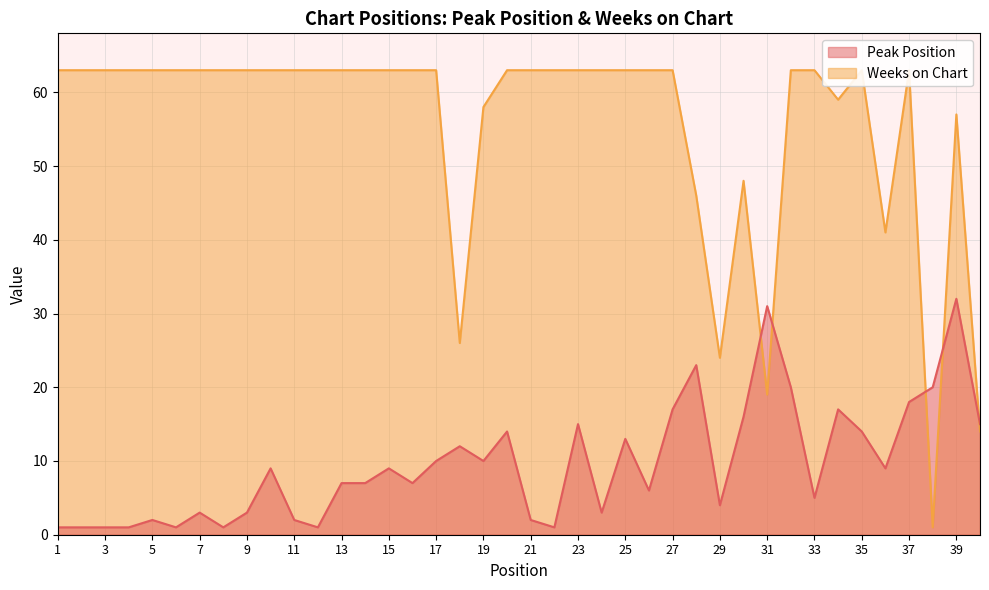

Reading right to left, list all the values displayed in this chart.

Peak Position: 40=15	39=32	38=20	37=18	36=9	35=14	34=17	33=5	32=20	31=31	30=16	29=4	28=23	27=17	26=6	25=13	24=3	23=15	22=1	21=2	20=14	19=10	18=12	17=10	16=7	15=9	14=7	13=7	12=1	11=2	10=9	9=3	8=1	7=3	6=1	5=2	4=1	3=1	2=1	1=1
Weeks on Chart: 40=14	39=57	38=1	37=63	36=41	35=63	34=59	33=63	32=63	31=19	30=48	29=24	28=46	27=63	26=63	25=63	24=63	23=63	22=63	21=63	20=63	19=58	18=26	17=63	16=63	15=63	14=63	13=63	12=63	11=63	10=63	9=63	8=63	7=63	6=63	5=63	4=63	3=63	2=63	1=63